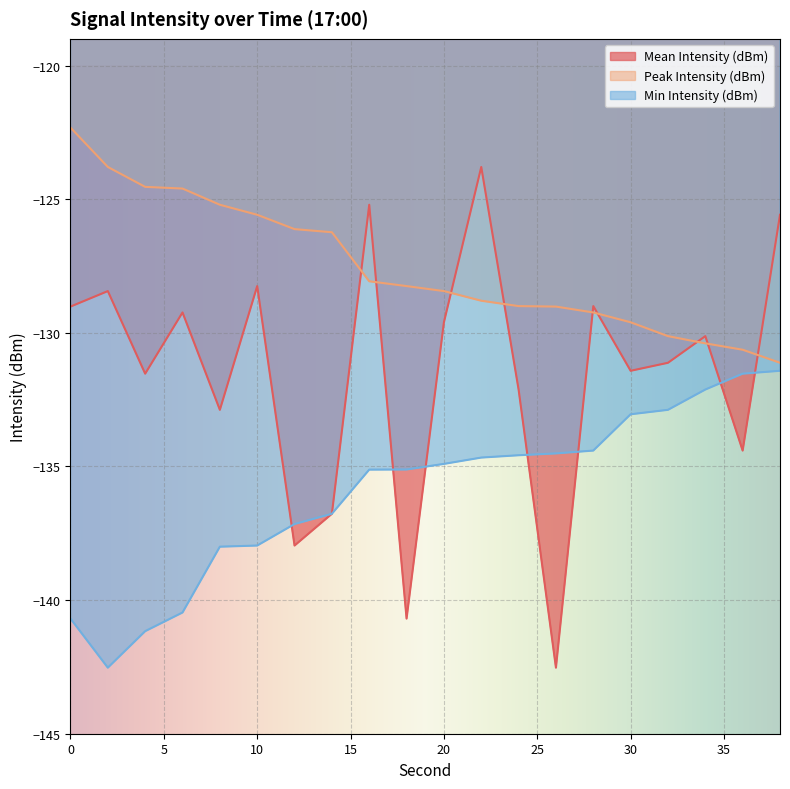

List the labels in order of Min Intensity (dBm) value, largest first.

38, 36, 34, 32, 30, 28, 26, 24, 22, 20, 18, 16, 14, 12, 10, 8, 6, 0, 4, 2